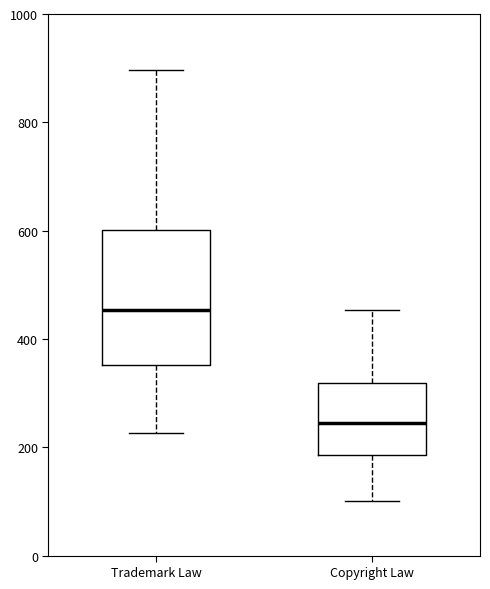

Where does the upper whisker of the box for Copyright Law end on the y-axis? The values are not printed on the chart, so give them approximately, as read against the axis.

460